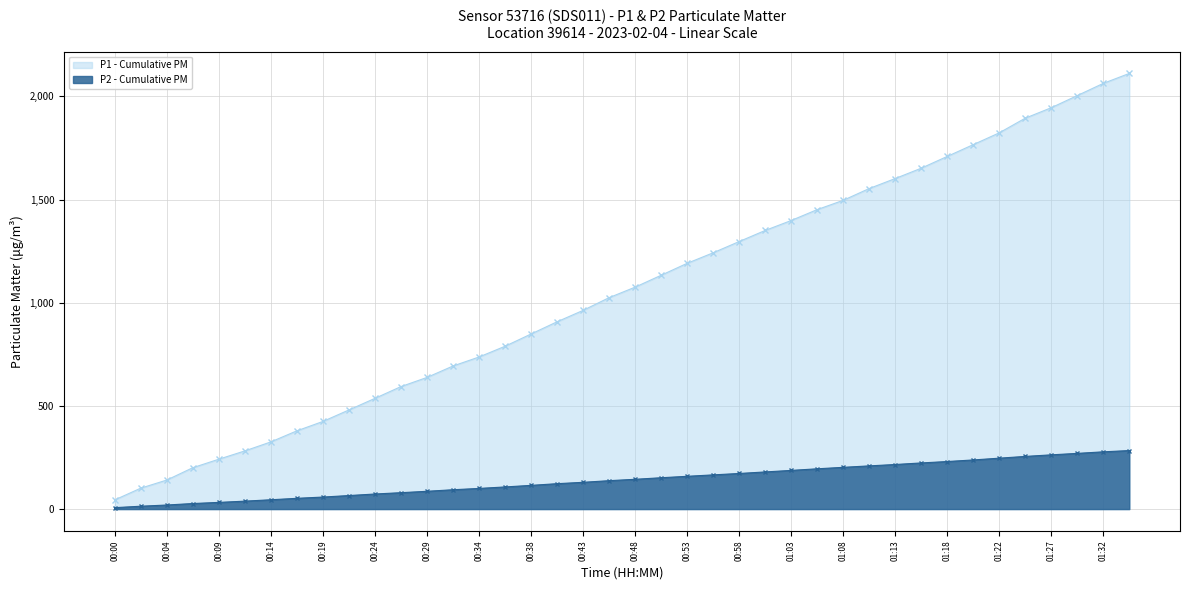

What are all the series names shown in the legend?

P1 - Cumulative PM, P2 - Cumulative PM